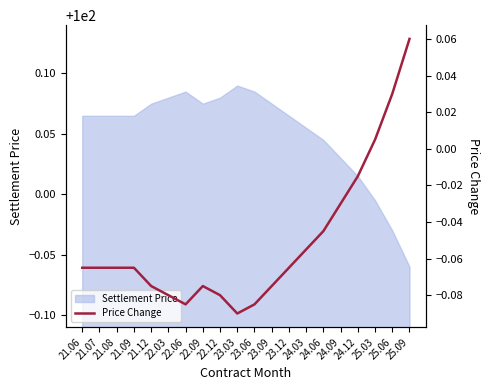

What is the change in value from 22.12 to 25.09?

+0.1